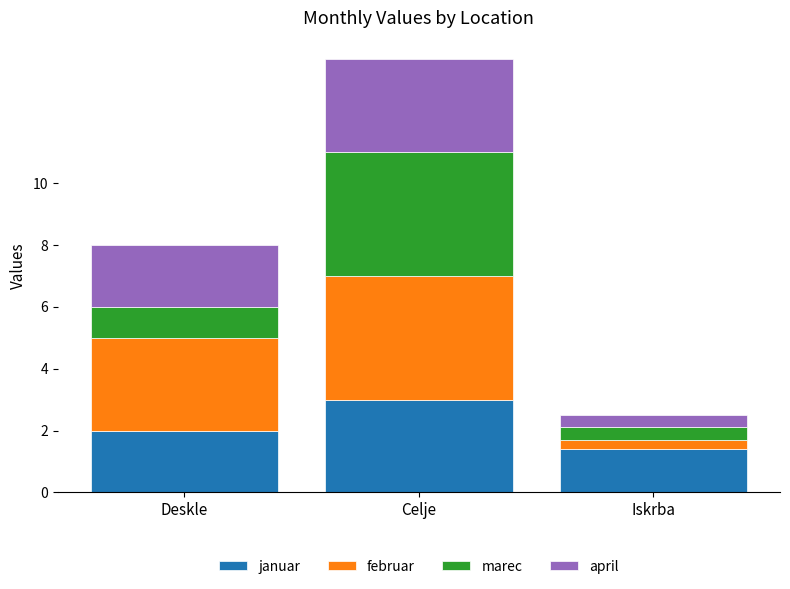

Reading left to right, transcribe the values for januar.

2.0	3.0	1.4